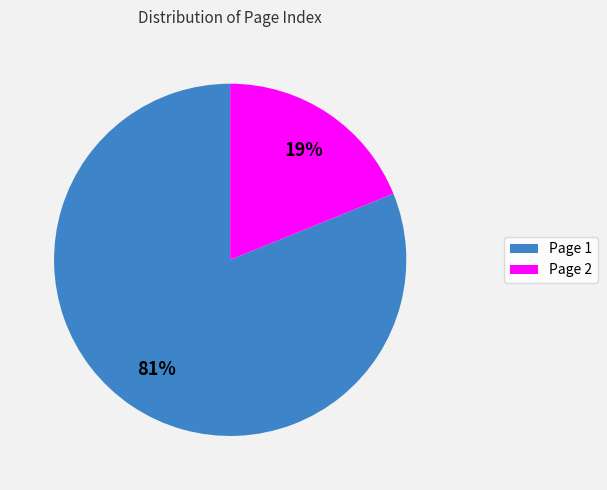

Combined, do Page 1 and Page 2 account for over 50%?

Yes